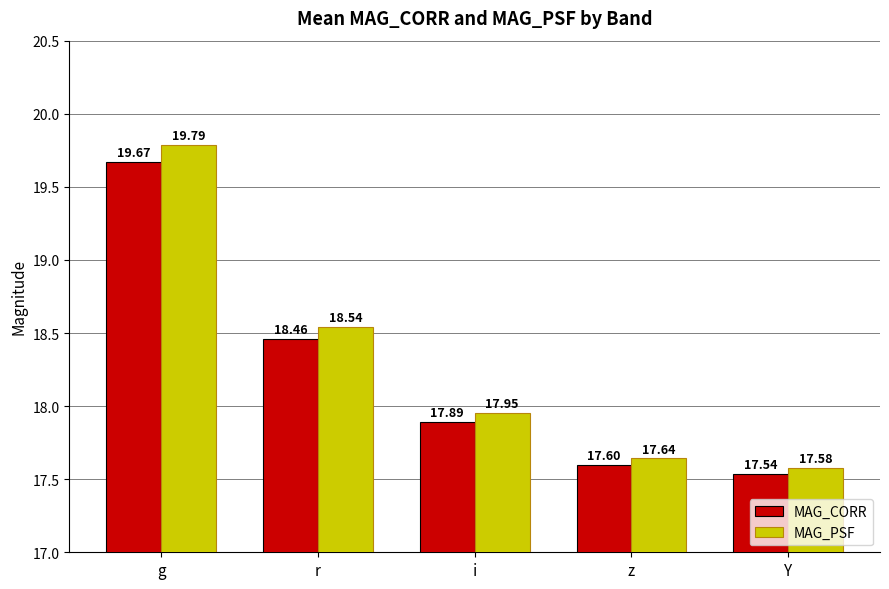

The MAG_CORR series shows 17.6 at z. True or false?

True